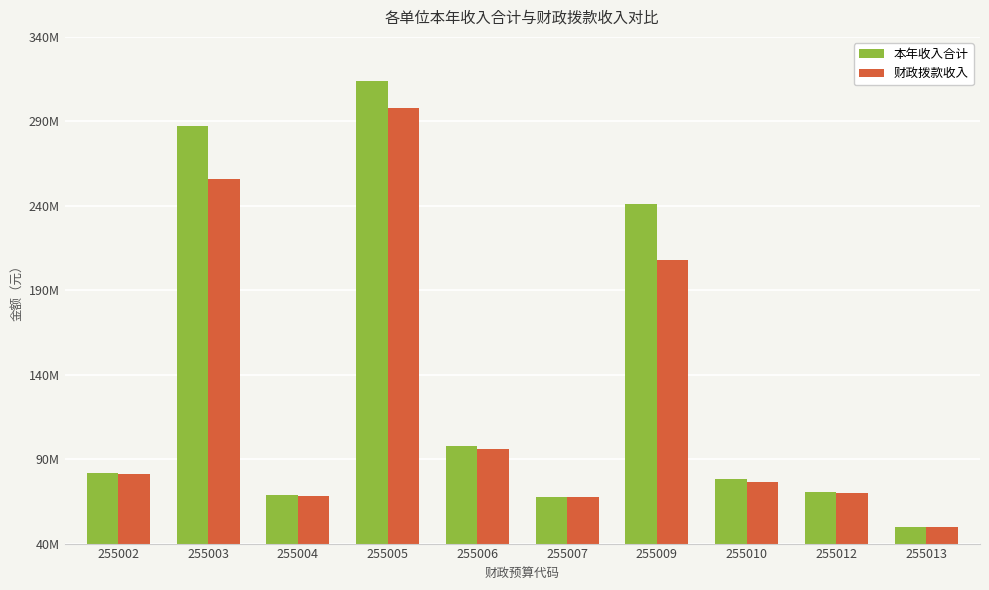

What is the spread (max minus min) of values at 255010?

1750899.5